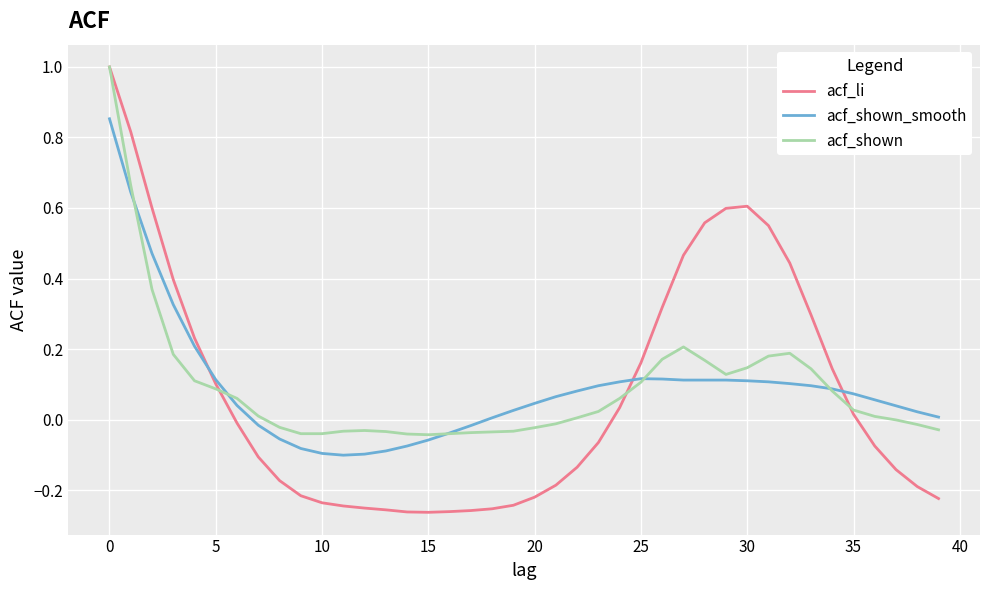

Which series has the widest spread of values?

acf_li